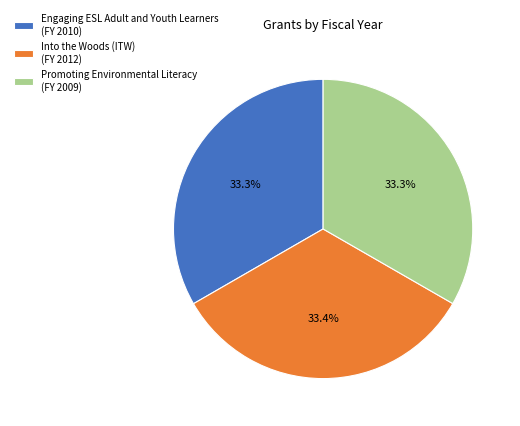

What percentage do Promoting Environmental Literacy (FY 2009) and Engaging ESL Adult and Youth Learners (FY 2010) together represent?

66.6%